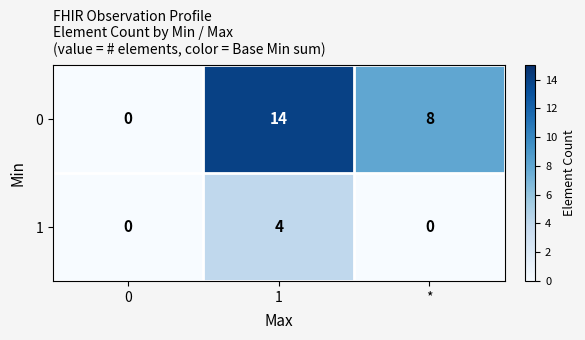

At how many categories does at least one series exceed 10?

1